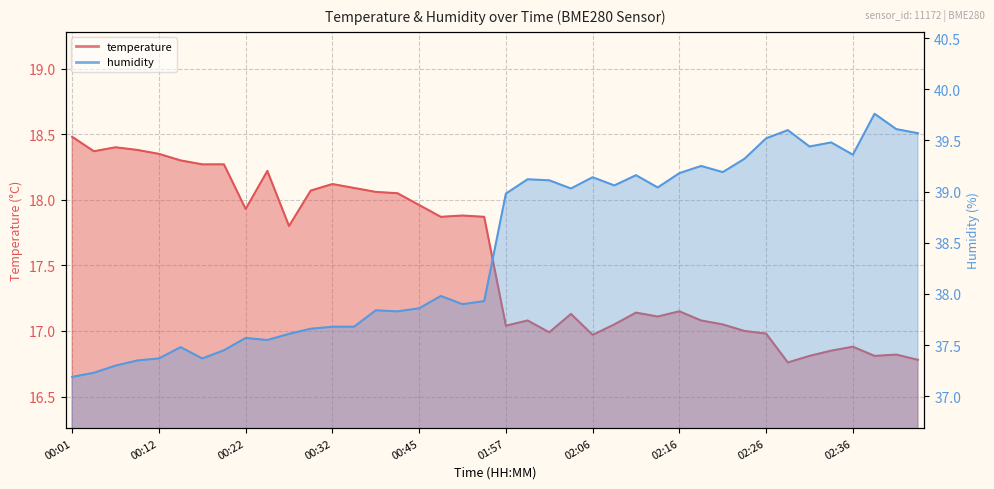

What is the average value of the temperature series?

17.6